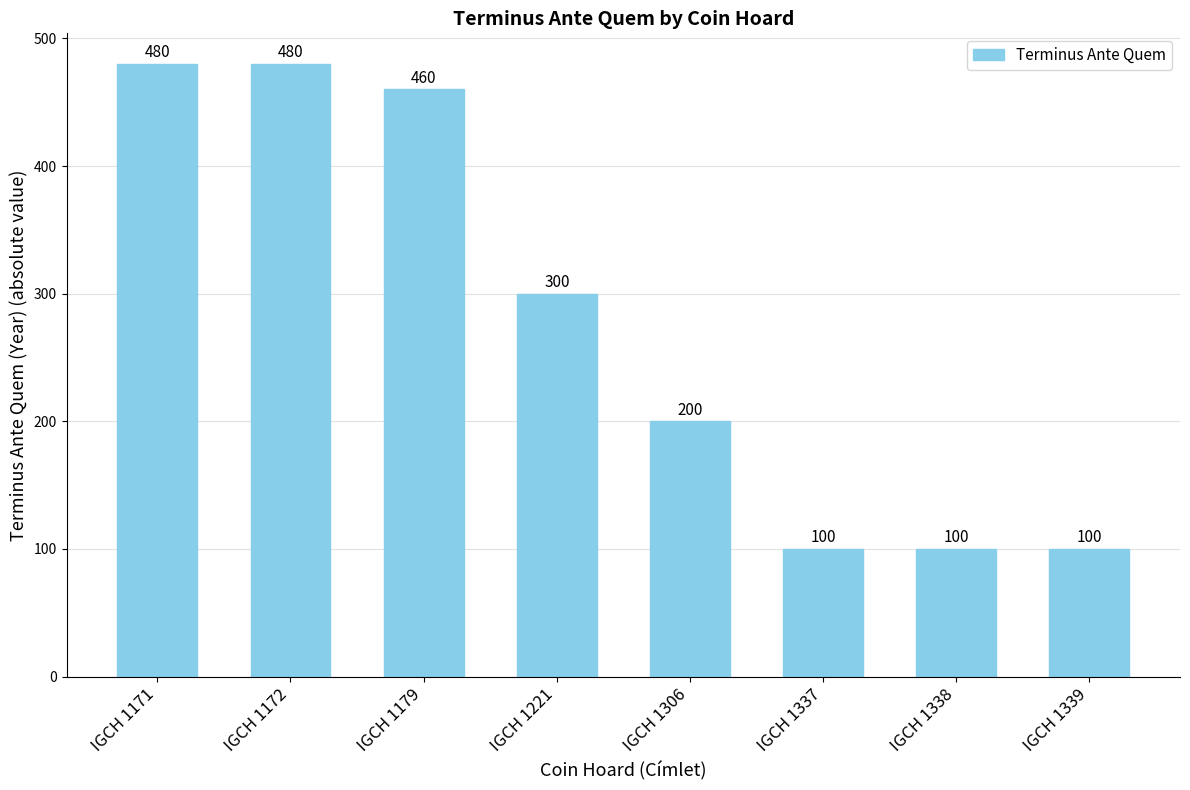

The chart shows a value of 32 at IGCH 1339. True or false?

False